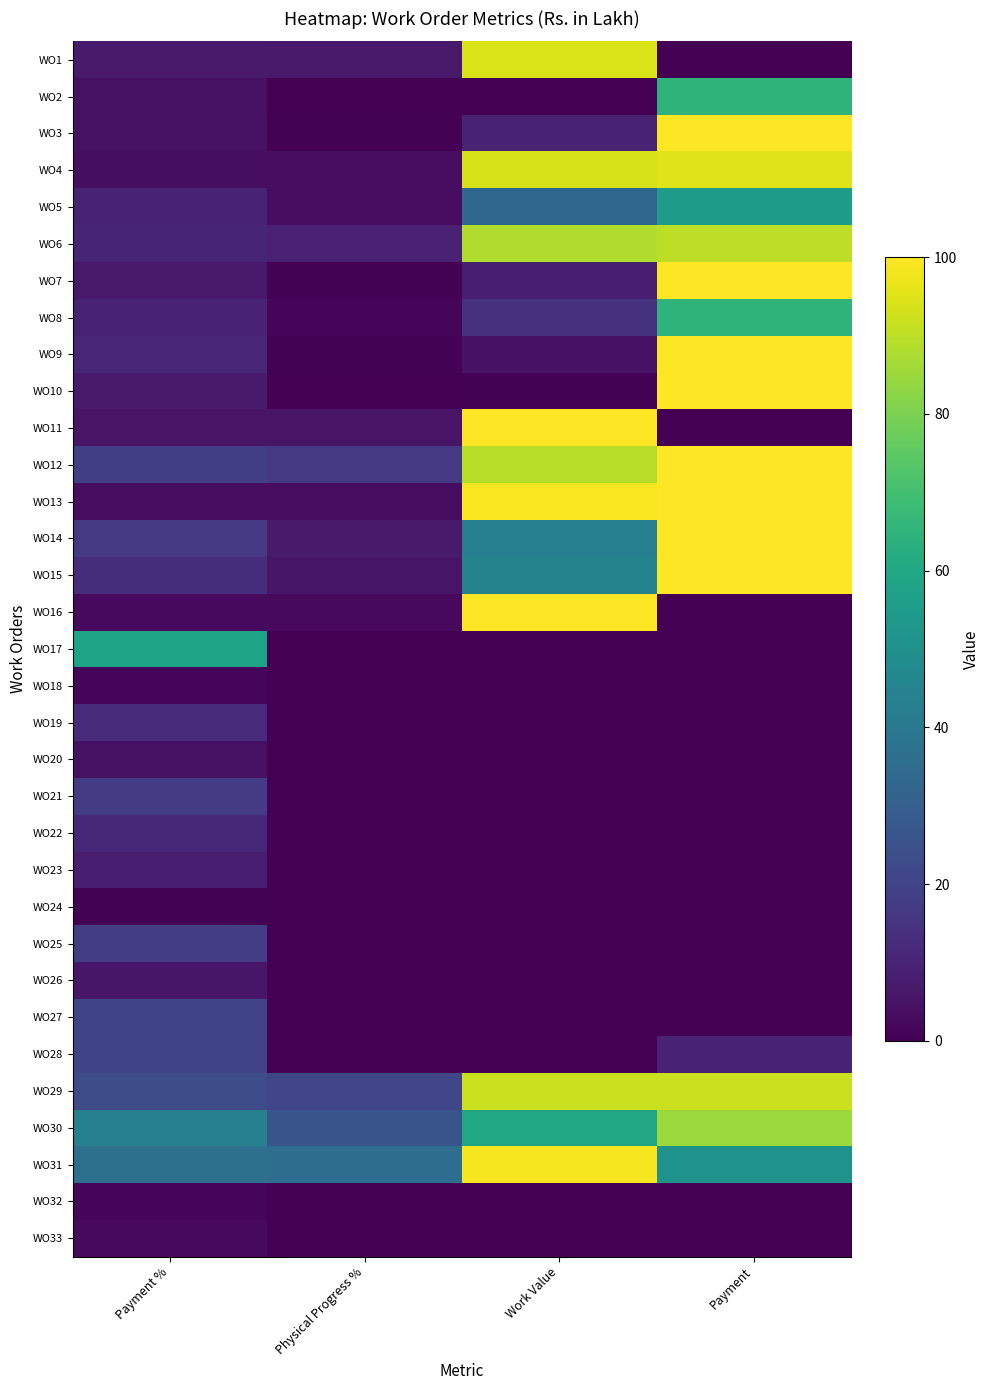

What is the difference between the highest and lowest values at Payment %?

57.3